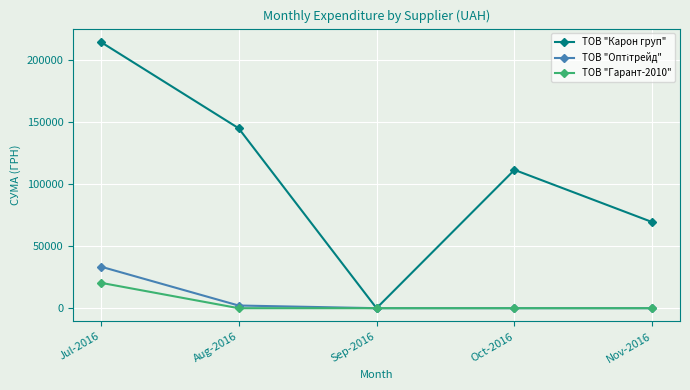

What is the difference between the maximum and minimum values in the ТОВ "Карон груп" series?

214373.3